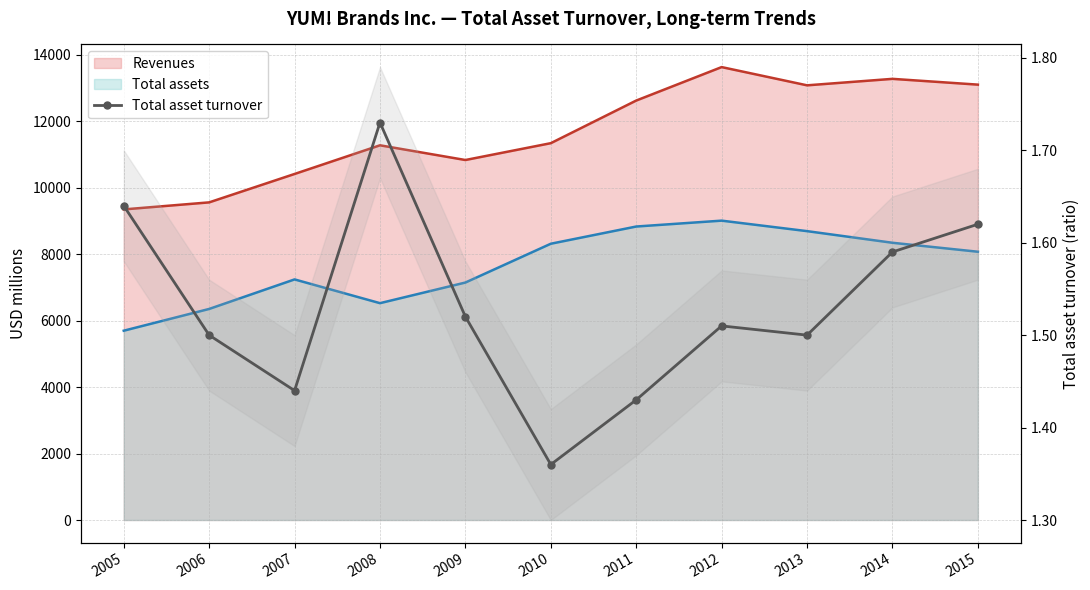

The value at 2007 is 0.4. True or false?

False